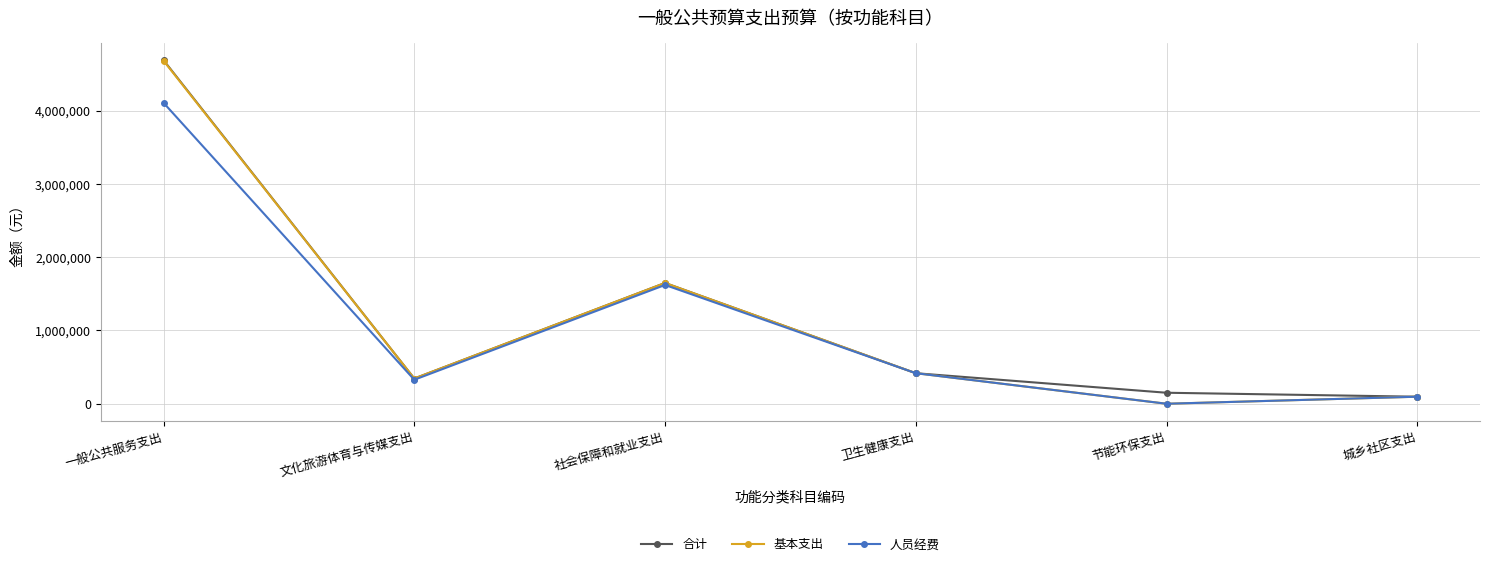

The 基本支出 series shows 638436.9 at 卫生健康支出. True or false?

False